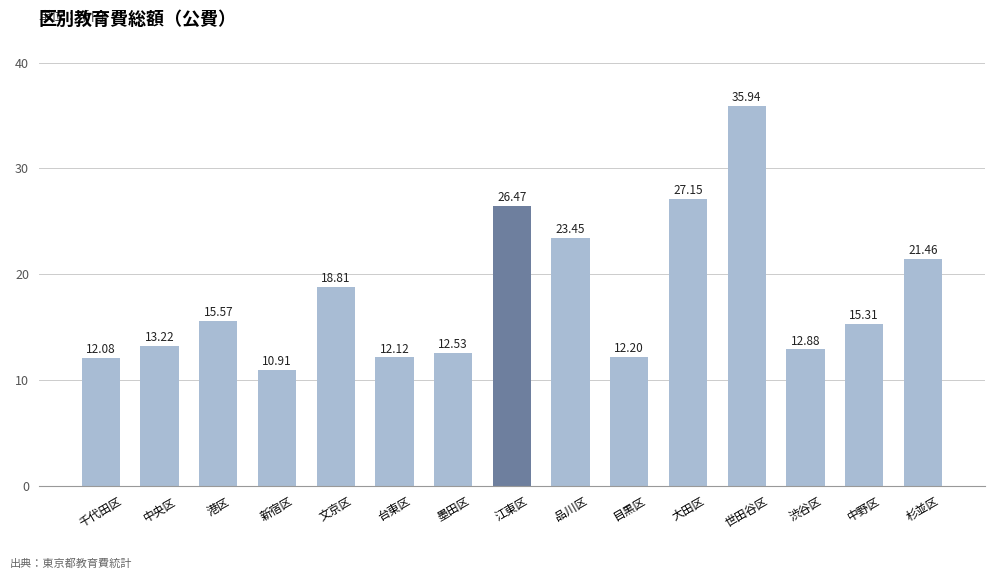

Does the chart contain any negative values?

No